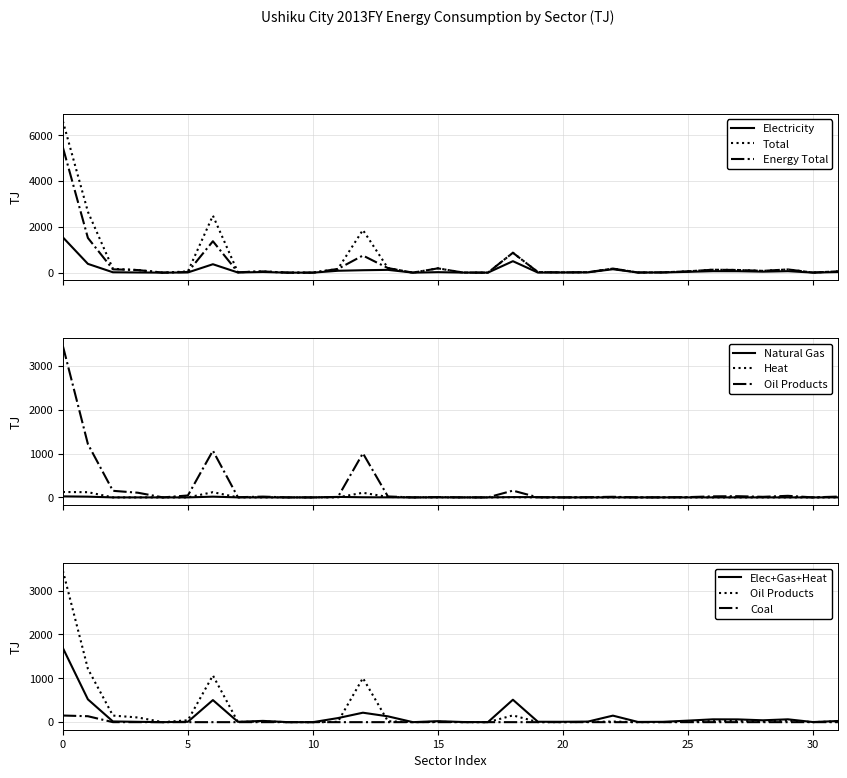

The Heat series shows -66.8 at 20. True or false?

False